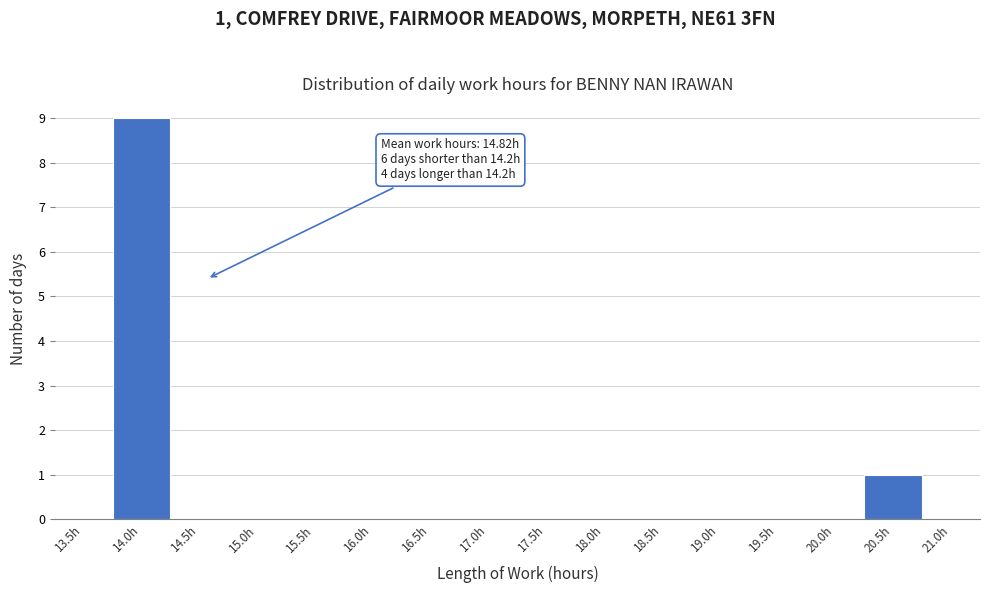

Reading left to right, what are all the values shown in this chart?

13.5h=0	14.0h=9	14.5h=0	15.0h=0	15.5h=0	16.0h=0	16.5h=0	17.0h=0	17.5h=0	18.0h=0	18.5h=0	19.0h=0	19.5h=0	20.0h=0	20.5h=1	21.0h=0